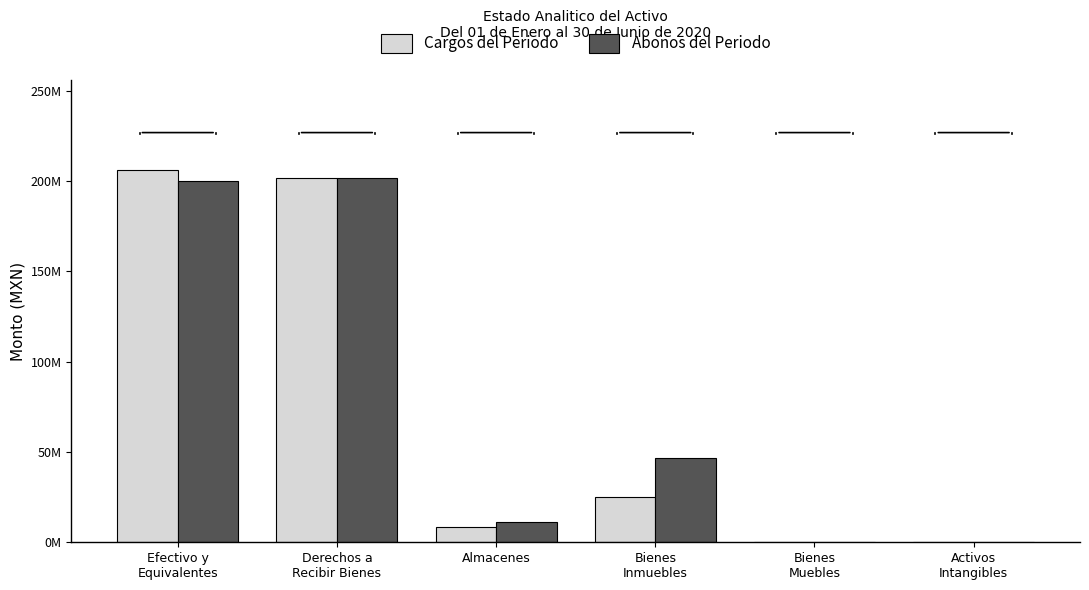

Which series has the largest total across all categories?

Abonos del Periodo